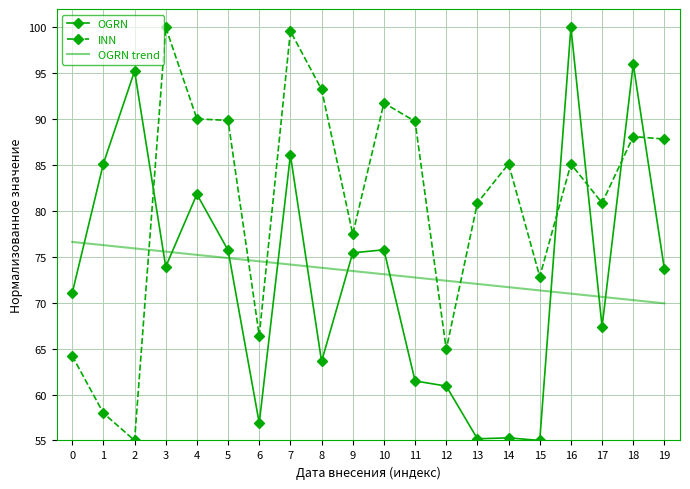

Is the value of OGRN trend at 4 greater than the value of INN at 9?

No